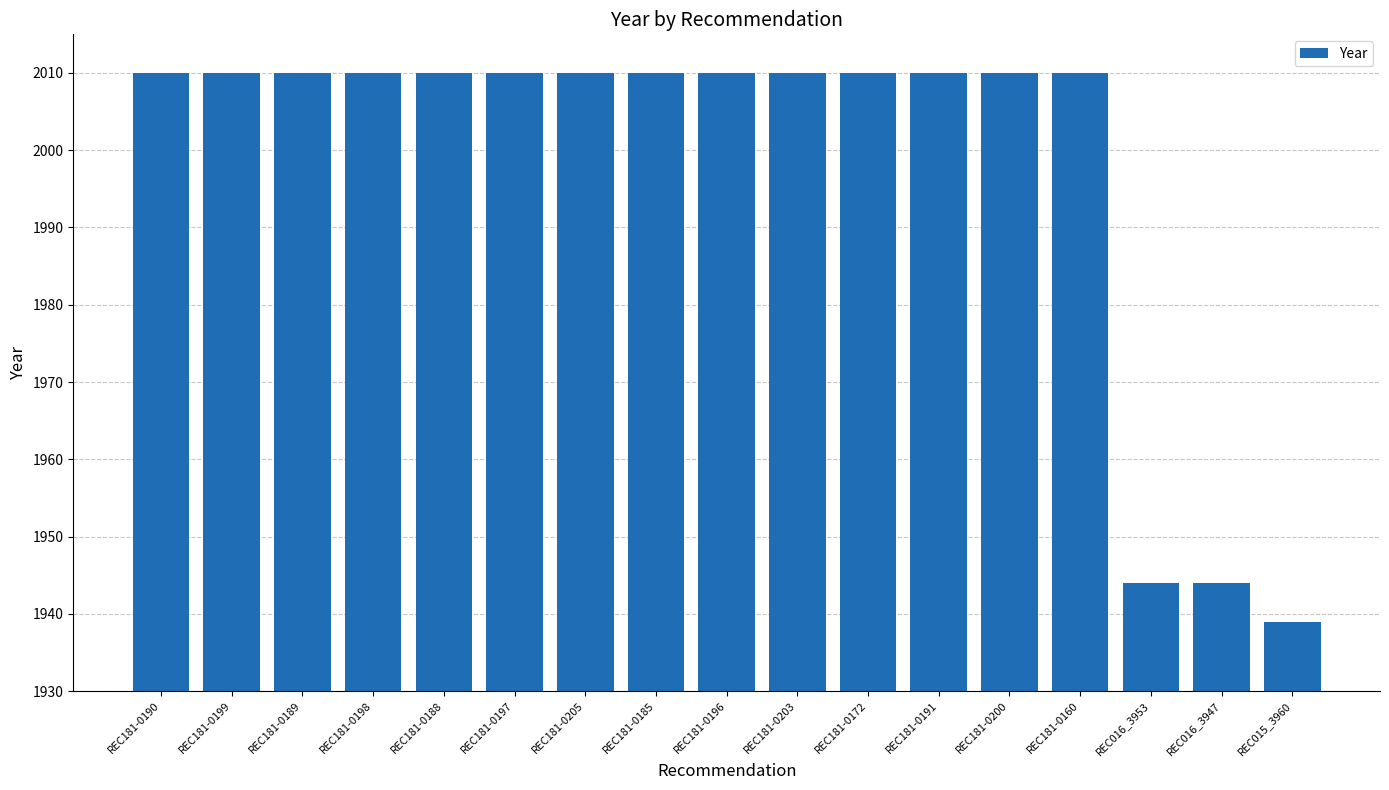

What is the difference between the values at REC181-0190 and REC016_3947?

66